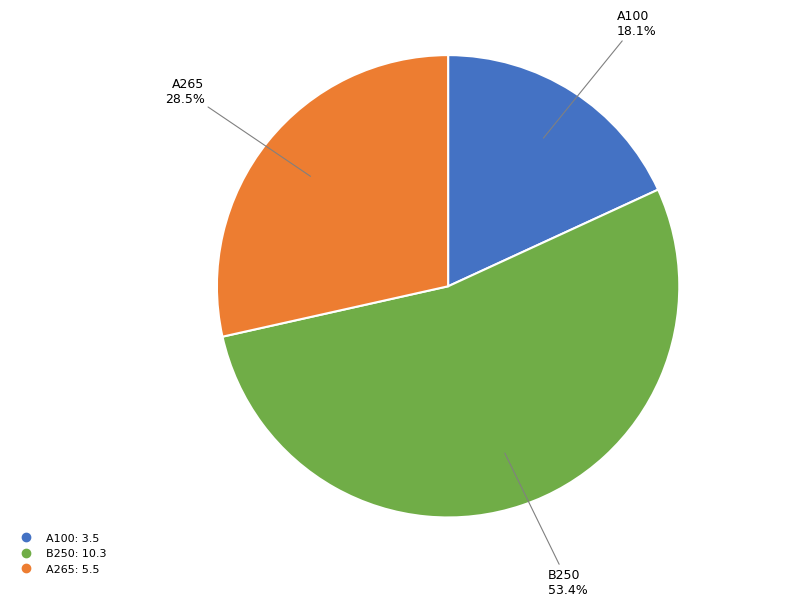

Which slice is the smallest?

A100